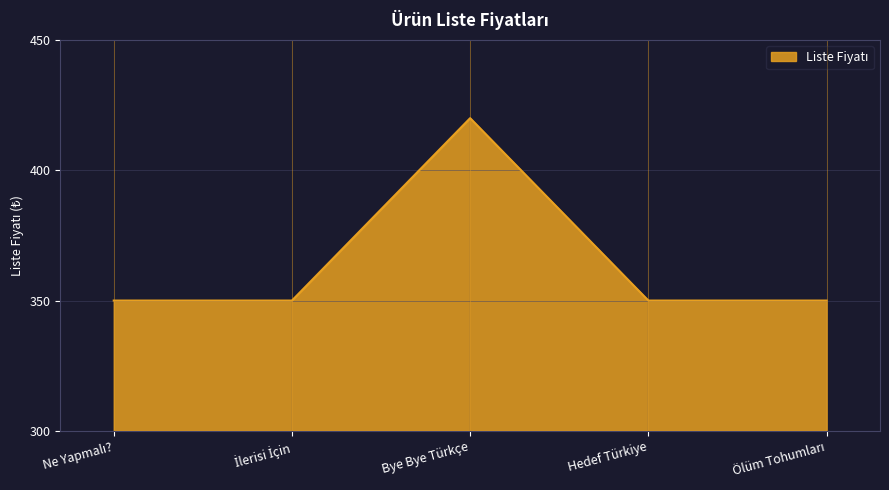

What is the sum of all values?

1820